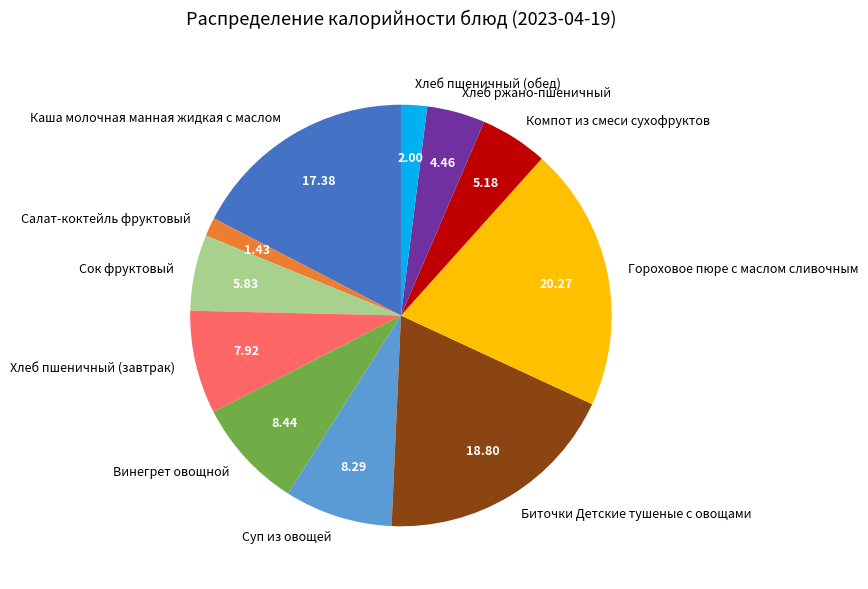

The Компот из смеси сухофруктов slice represents 5% of the pie. True or false?

True